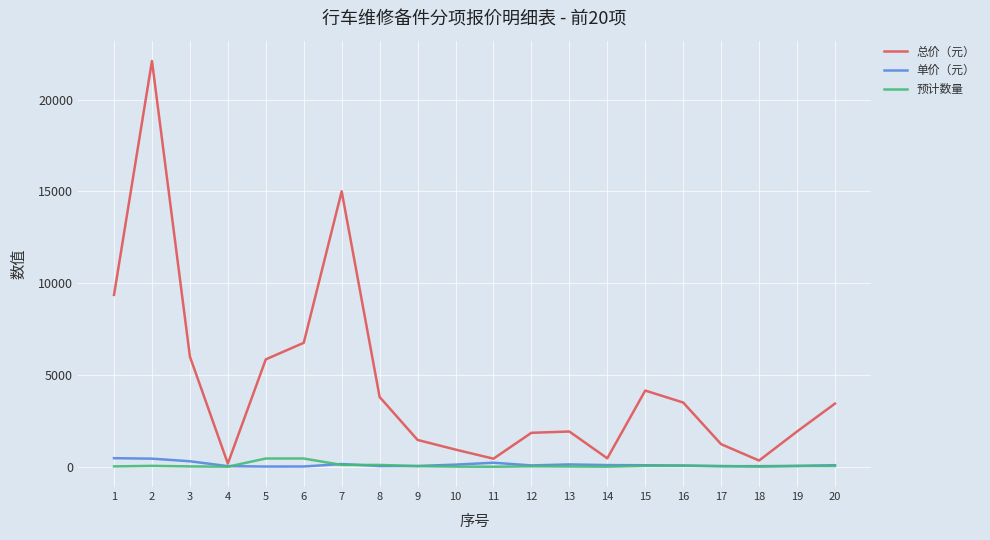

What is the spread (max minus min) of values at 11?

438